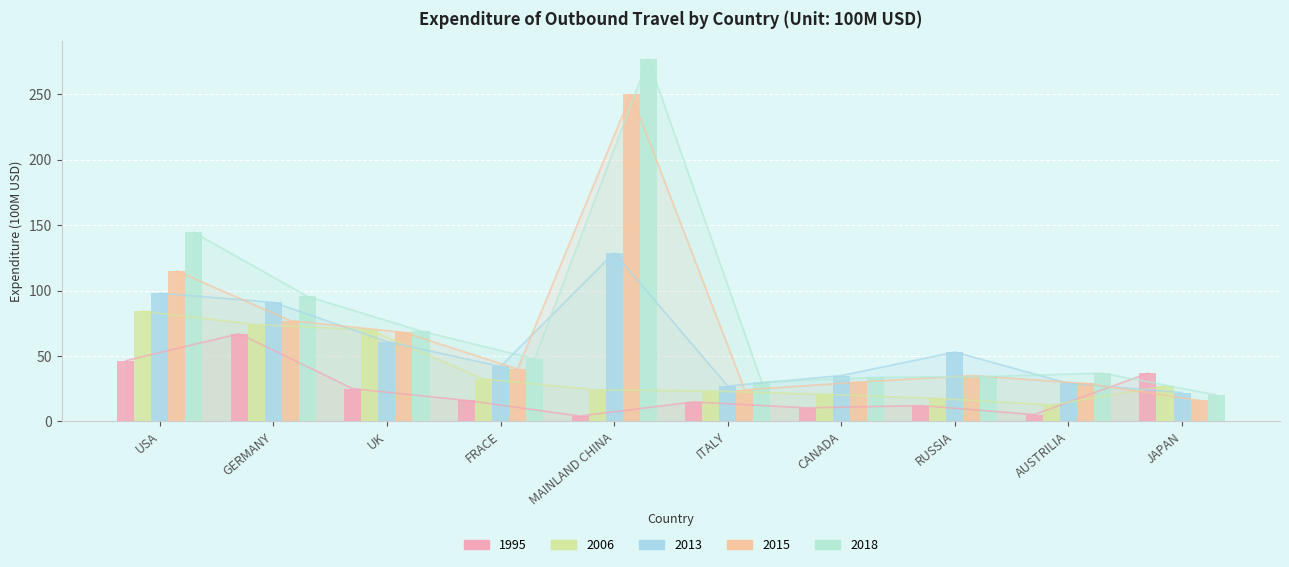

What is the label of the 2nd bar from the right?

AUSTRILIA